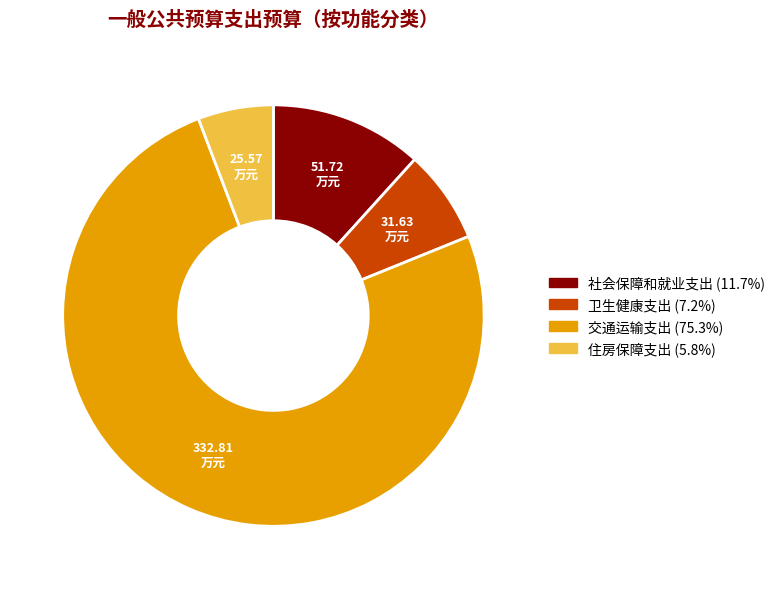

The 住房保障支出 slice represents 6% of the pie. True or false?

True